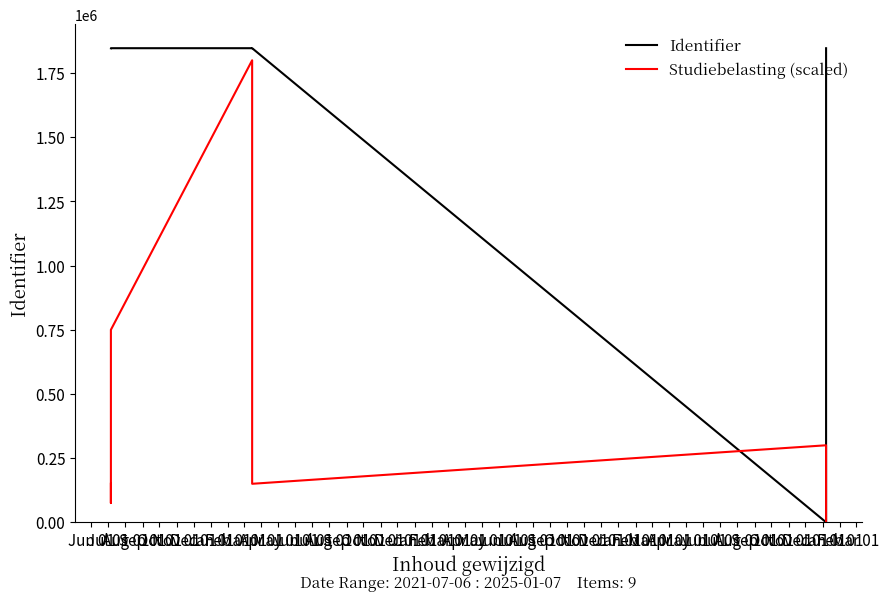

How many lines are shown in the chart?

2